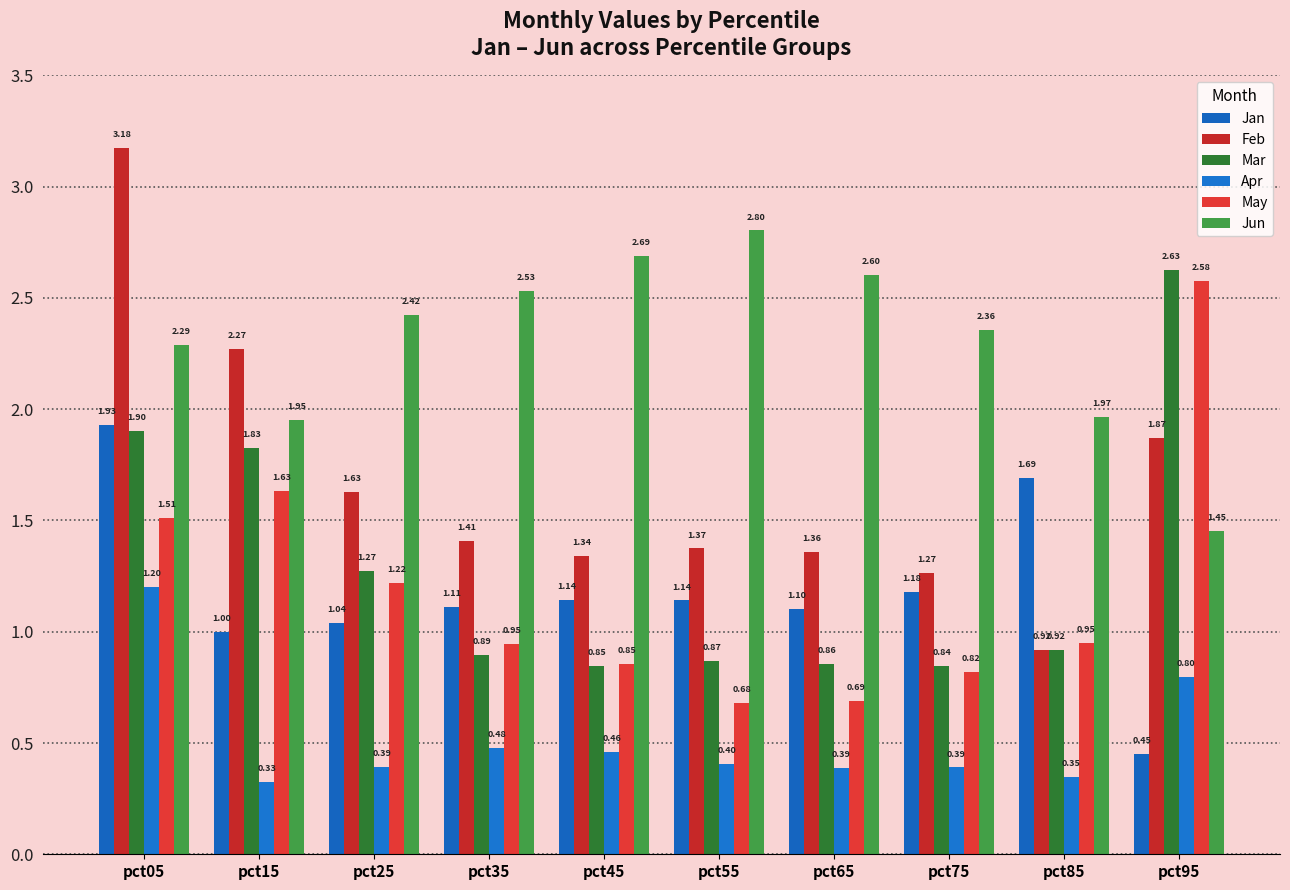

At which category does the chart reach its minimum across all series?

pct15